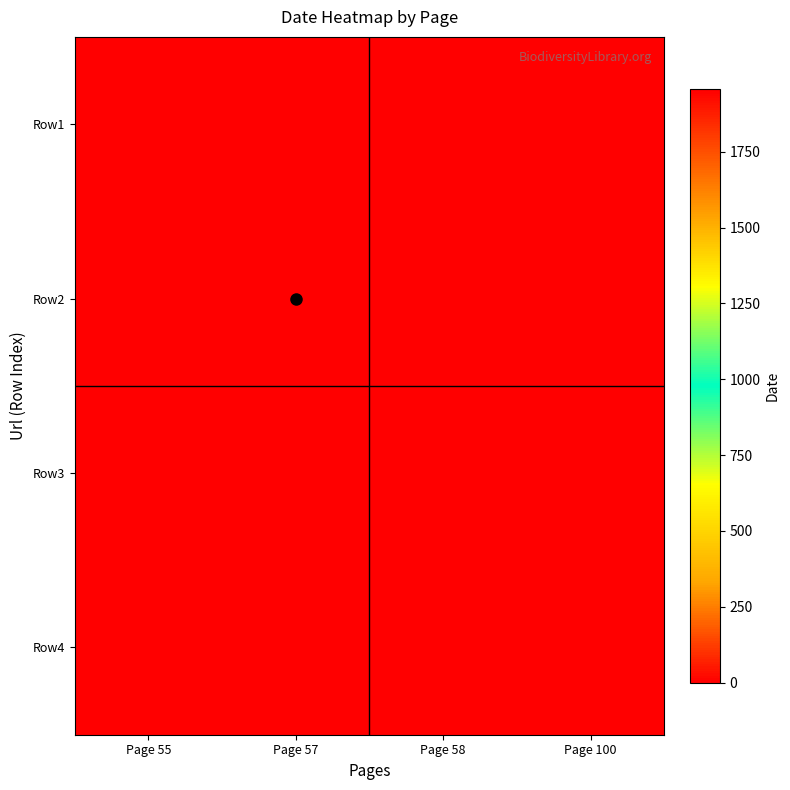

Rank the series by their maximum value, from highest to lowest.

Row1, Row2, Row3, Row4